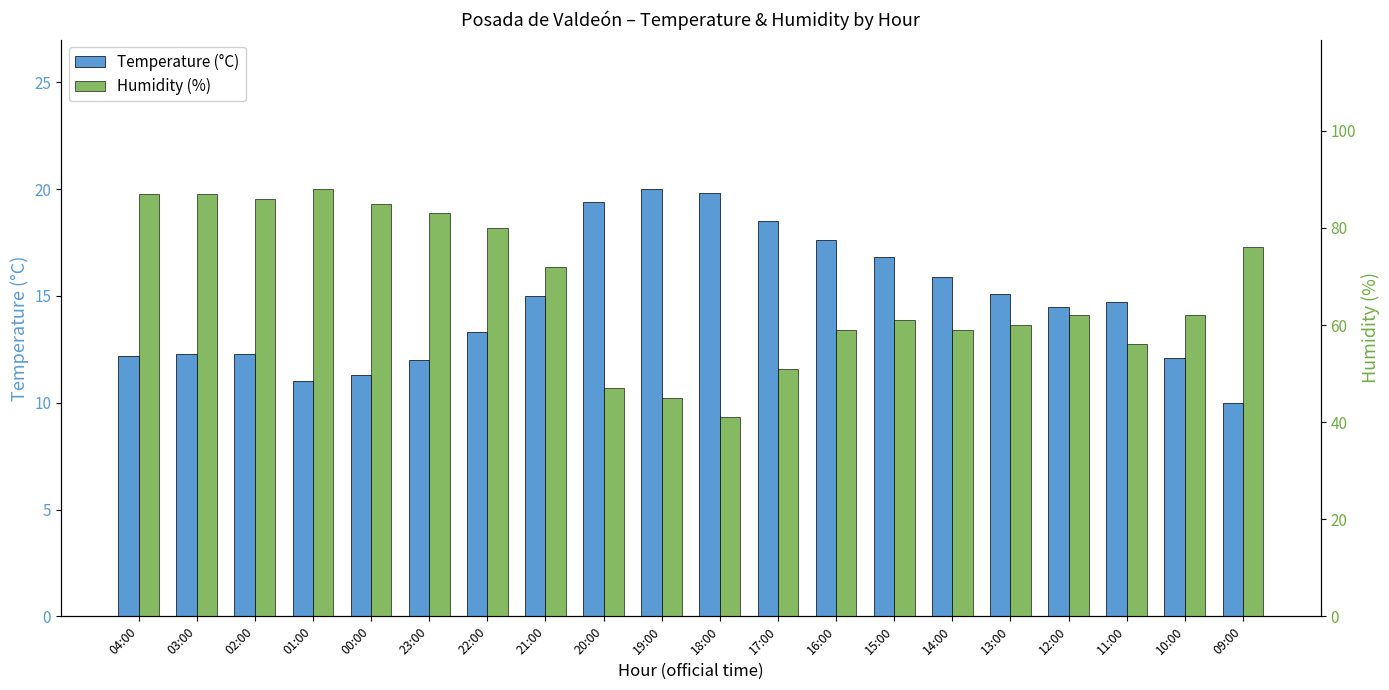

What is the difference between the second highest and second lowest values in the Humidity (%) series?

42.0